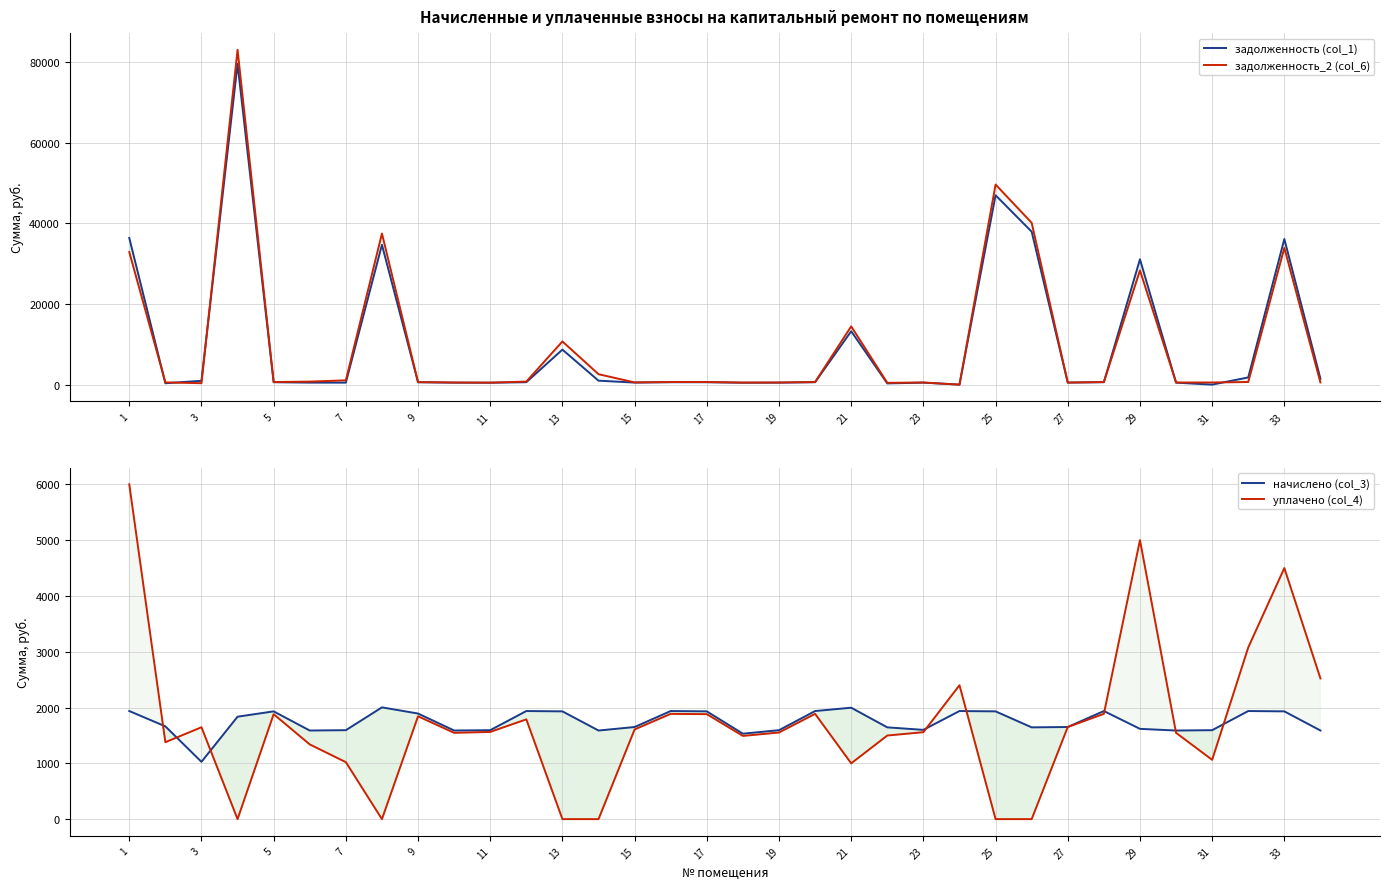

Is this an area chart (filled region under the line)?

No